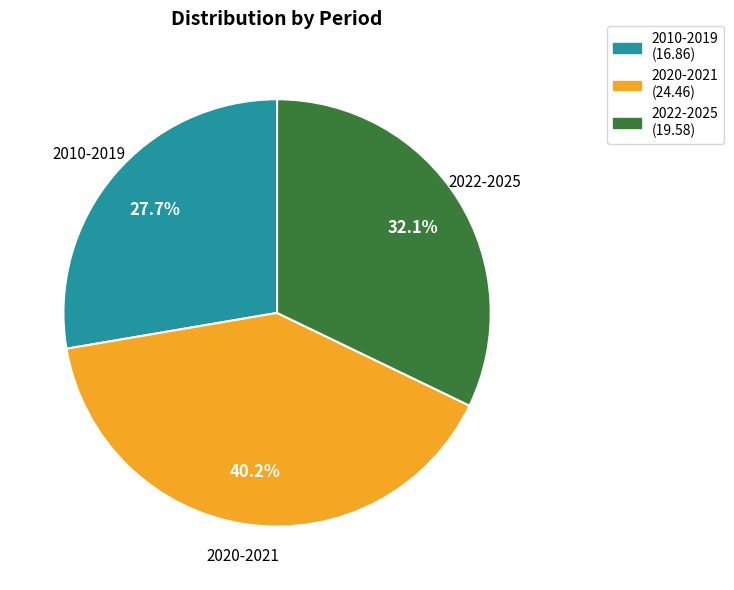

Is it true that 2010-2019 is 28% of the pie?

True